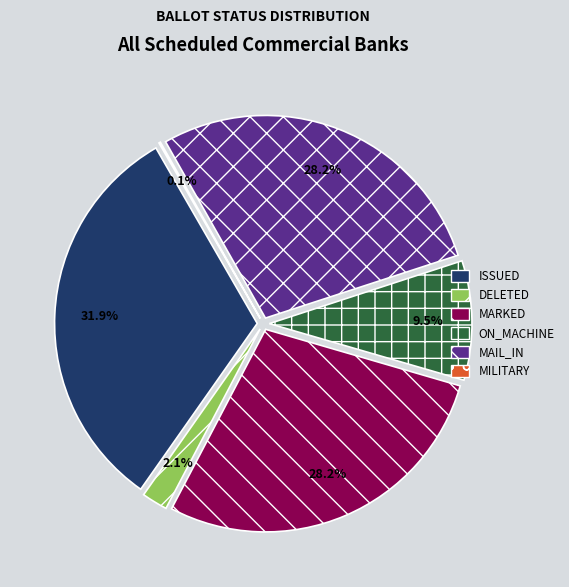

What percentage is the MAIL_IN slice, to the nearest percent?

28%